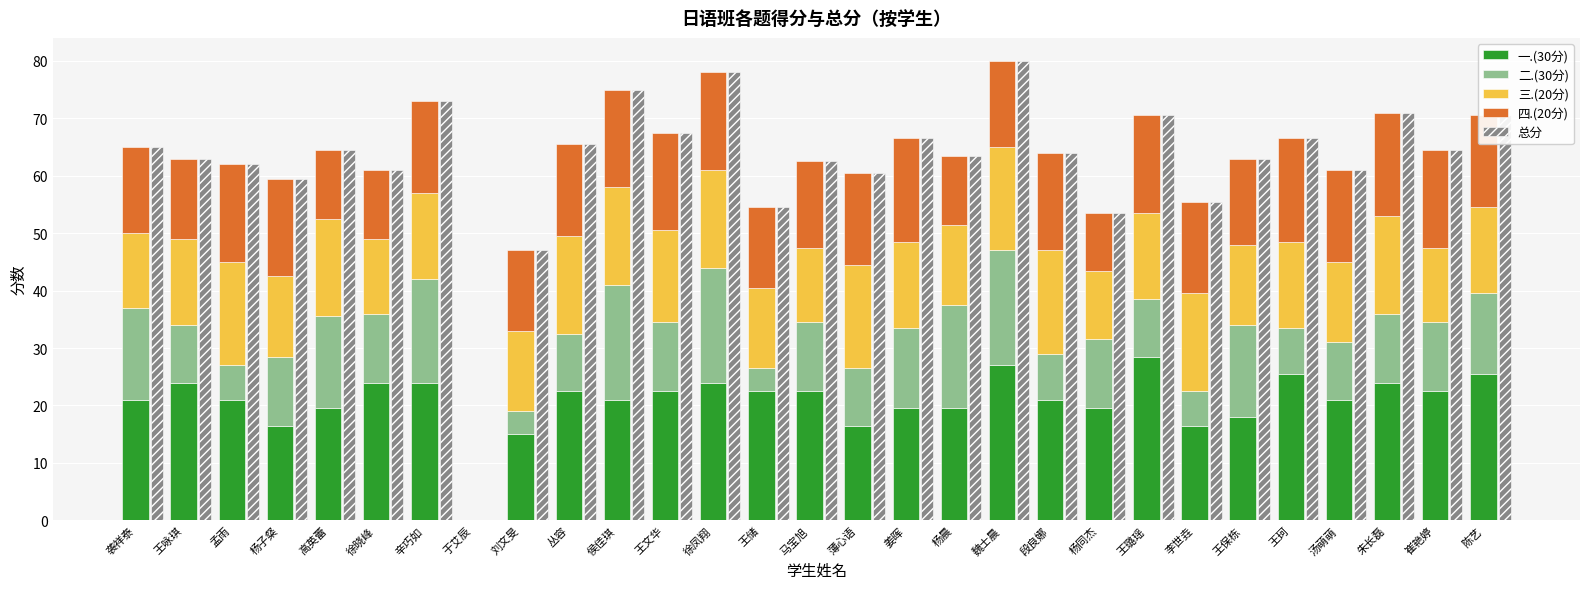

Reading left to right, what are all the values shown in this chart?

一.(30分): 袭祥泰=21.0	王咏琪=24.0	孟雨=21.0	杨子粲=16.5	高英蕾=19.5	徐晓峰=24.0	辛巧如=24.0	于艾辰=0.0	刘文旻=15.0	丛容=22.5	侯佳琪=21.0	王文华=22.5	徐凤翔=24.0	王储=22.5	马宝旭=22.5	薄心语=16.5	姜晖=19.5	杨晨=19.5	魏士晨=27.0	段良娜=21.0	杨同杰=19.5	王璐瑶=28.5	李世垚=16.5	王保栋=18.0	王珂=25.5	汤萌萌=21.0	朱长磊=24.0	崔艳婷=22.5	陈艺=25.5
二.(30分): 袭祥泰=16.0	王咏琪=10.0	孟雨=6.0	杨子粲=12.0	高英蕾=16.0	徐晓峰=12.0	辛巧如=18.0	于艾辰=0.0	刘文旻=4.0	丛容=10.0	侯佳琪=20.0	王文华=12.0	徐凤翔=20.0	王储=4.0	马宝旭=12.0	薄心语=10.0	姜晖=14.0	杨晨=18.0	魏士晨=20.0	段良娜=8.0	杨同杰=12.0	王璐瑶=10.0	李世垚=6.0	王保栋=16.0	王珂=8.0	汤萌萌=10.0	朱长磊=12.0	崔艳婷=12.0	陈艺=14.0
三.(20分): 袭祥泰=13.0	王咏琪=15.0	孟雨=18.0	杨子粲=14.0	高英蕾=17.0	徐晓峰=13.0	辛巧如=15.0	于艾辰=0.0	刘文旻=14.0	丛容=17.0	侯佳琪=17.0	王文华=16.0	徐凤翔=17.0	王储=14.0	马宝旭=13.0	薄心语=18.0	姜晖=15.0	杨晨=14.0	魏士晨=18.0	段良娜=18.0	杨同杰=12.0	王璐瑶=15.0	李世垚=17.0	王保栋=14.0	王珂=15.0	汤萌萌=14.0	朱长磊=17.0	崔艳婷=13.0	陈艺=15.0
四.(20分): 袭祥泰=15.0	王咏琪=14.0	孟雨=17.0	杨子粲=17.0	高英蕾=12.0	徐晓峰=12.0	辛巧如=16.0	于艾辰=0.0	刘文旻=14.0	丛容=16.0	侯佳琪=17.0	王文华=17.0	徐凤翔=17.0	王储=14.0	马宝旭=15.0	薄心语=16.0	姜晖=18.0	杨晨=12.0	魏士晨=15.0	段良娜=17.0	杨同杰=10.0	王璐瑶=17.0	李世垚=16.0	王保栋=15.0	王珂=18.0	汤萌萌=16.0	朱长磊=18.0	崔艳婷=17.0	陈艺=16.0
总分: 袭祥泰=65.0	王咏琪=63.0	孟雨=62.0	杨子粲=59.5	高英蕾=64.5	徐晓峰=61.0	辛巧如=73.0	于艾辰=0.0	刘文旻=47.0	丛容=65.5	侯佳琪=75.0	王文华=67.5	徐凤翔=78.0	王储=54.5	马宝旭=62.5	薄心语=60.5	姜晖=66.5	杨晨=63.5	魏士晨=80.0	段良娜=64.0	杨同杰=53.5	王璐瑶=70.5	李世垚=55.5	王保栋=63.0	王珂=66.5	汤萌萌=61.0	朱长磊=71.0	崔艳婷=64.5	陈艺=70.5